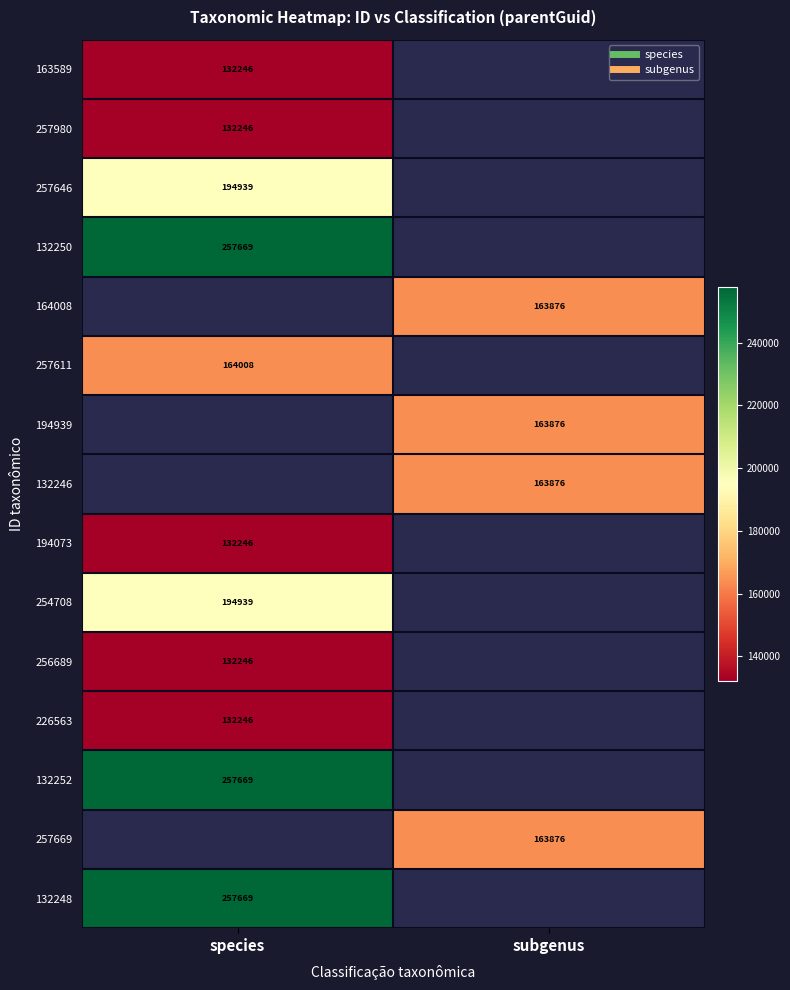

Which series has the largest range (max minus min)?

163589